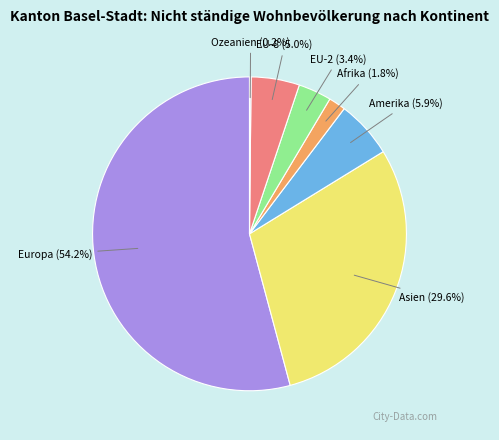

Combined, do EU-2 (3.4%) and Afrika (1.8%) account for over 50%?

No